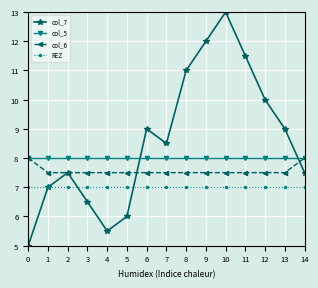

Rank the series at 4 from lowest to highest value.

col_7, REZ, col_6, col_5